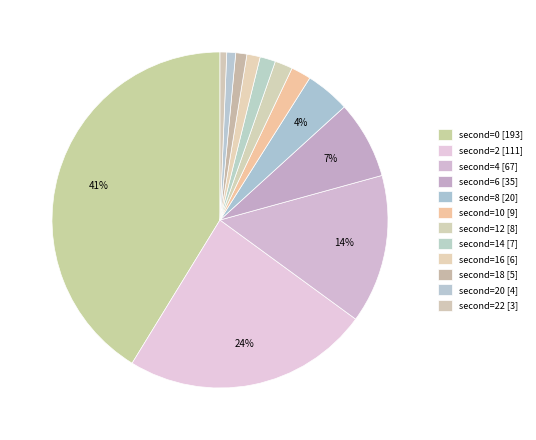

How many segments does this pie chart have?

12